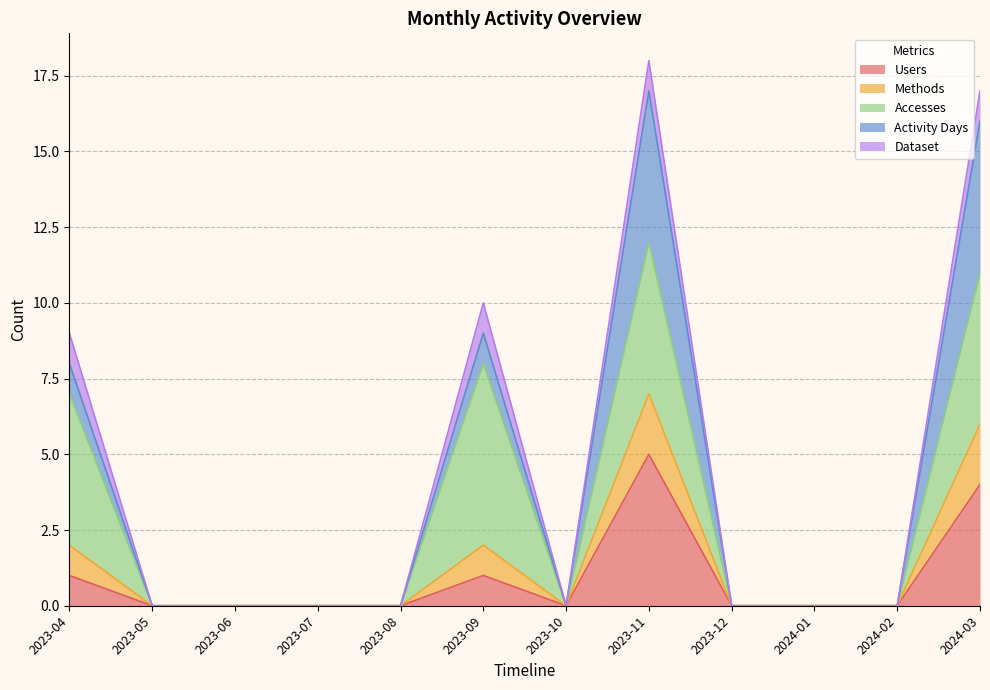

At which category does the chart reach its minimum across all series?

2023-05